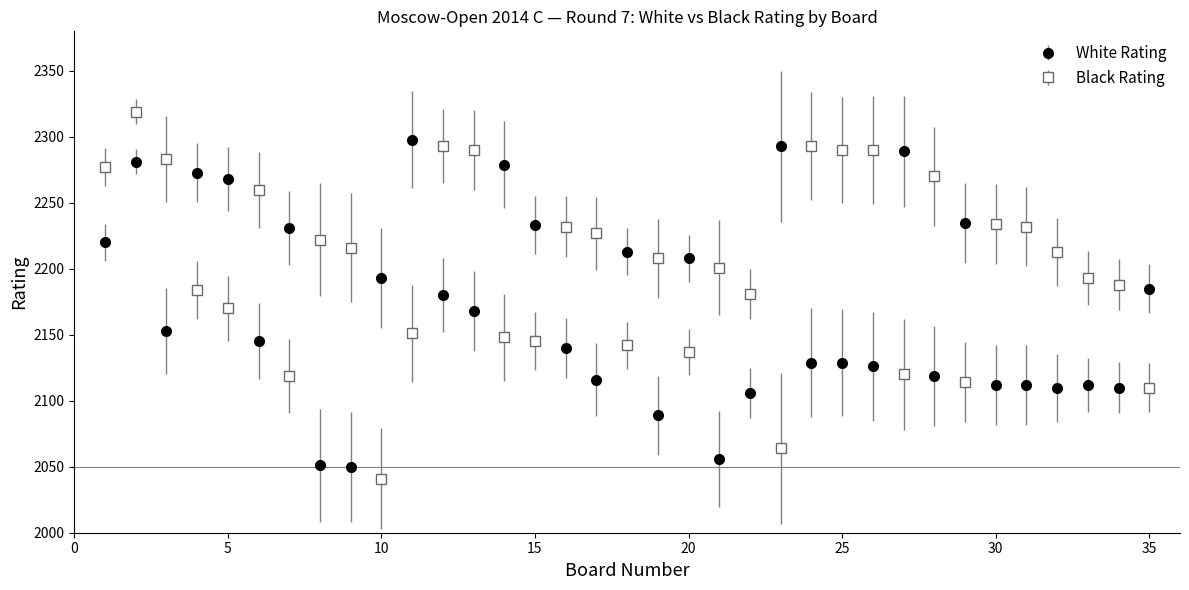

Which series has the largest total across all categories?

Black Rating